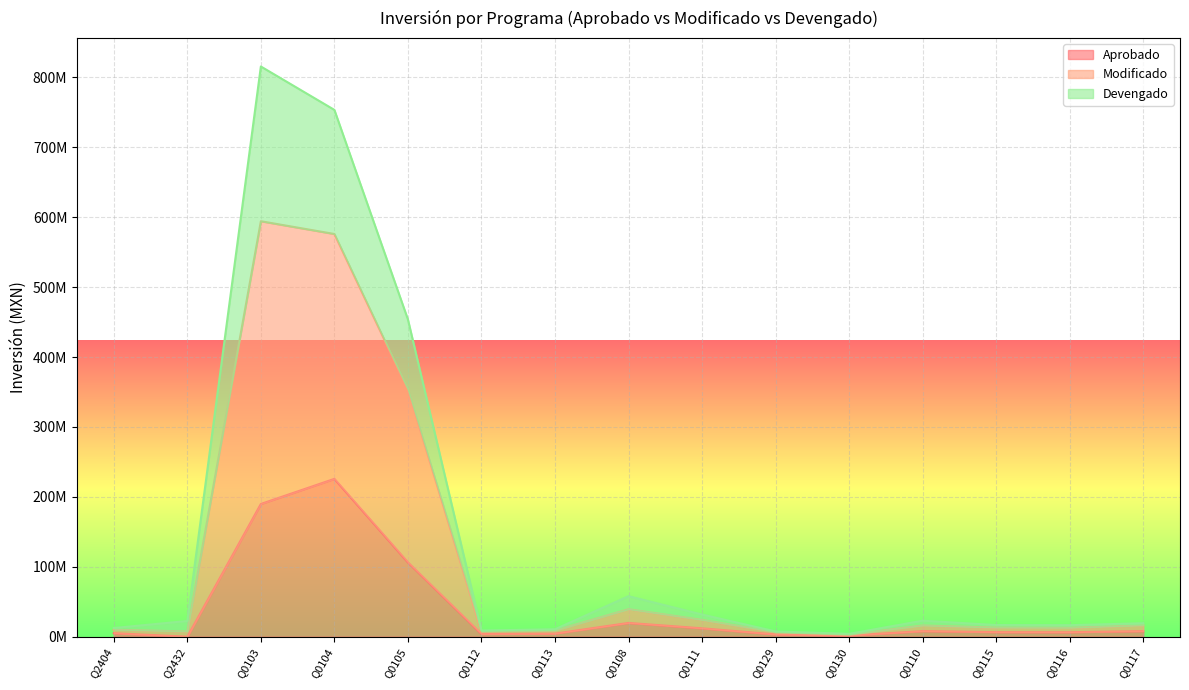

True or false: Modificado and Devengado cross at least once.

False